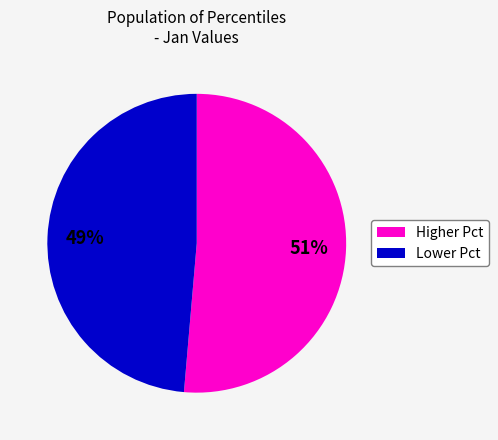

Is there a majority slice in this chart?

Yes